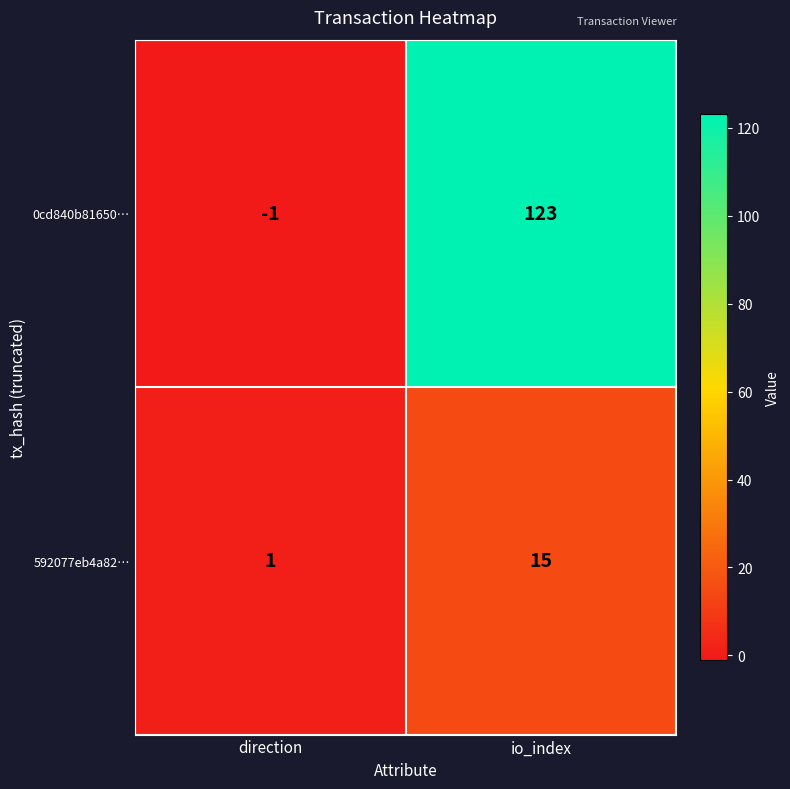

Which series has the widest spread of values?

0cd840b81650…